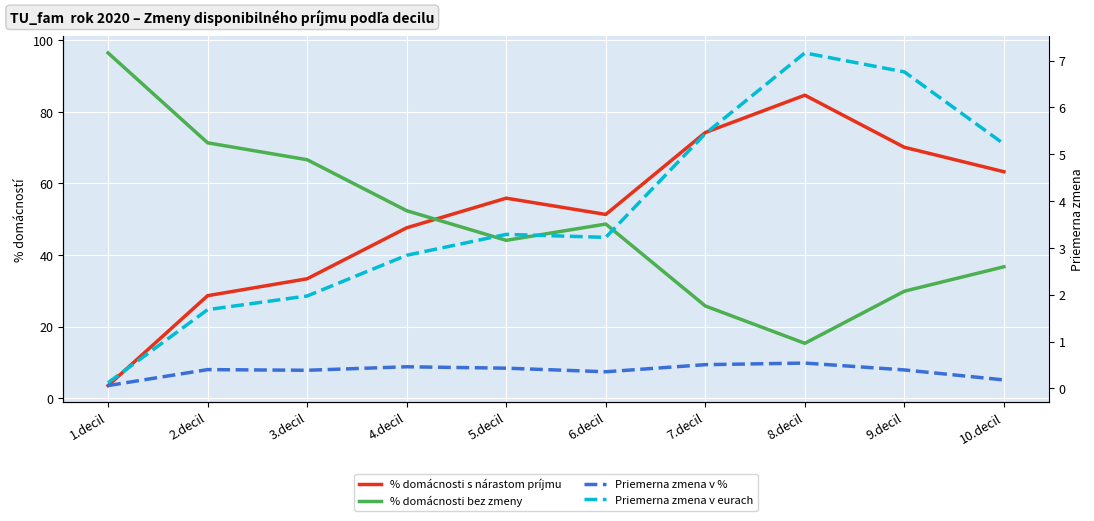

Between 2.decil and 1.decil, which is larger?

2.decil